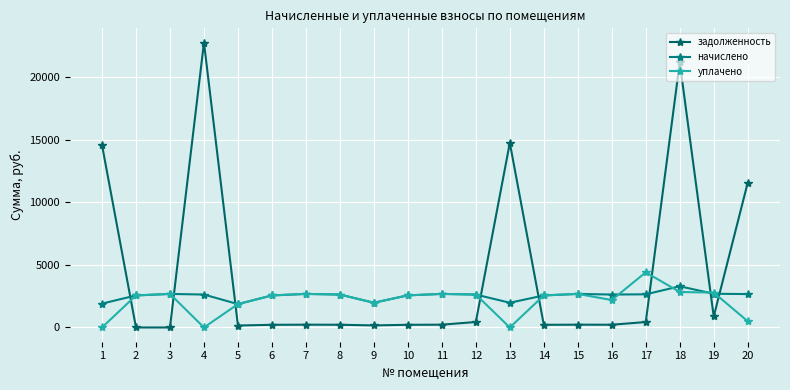

Is it true that задолженность equals 164.1 at 9?

True